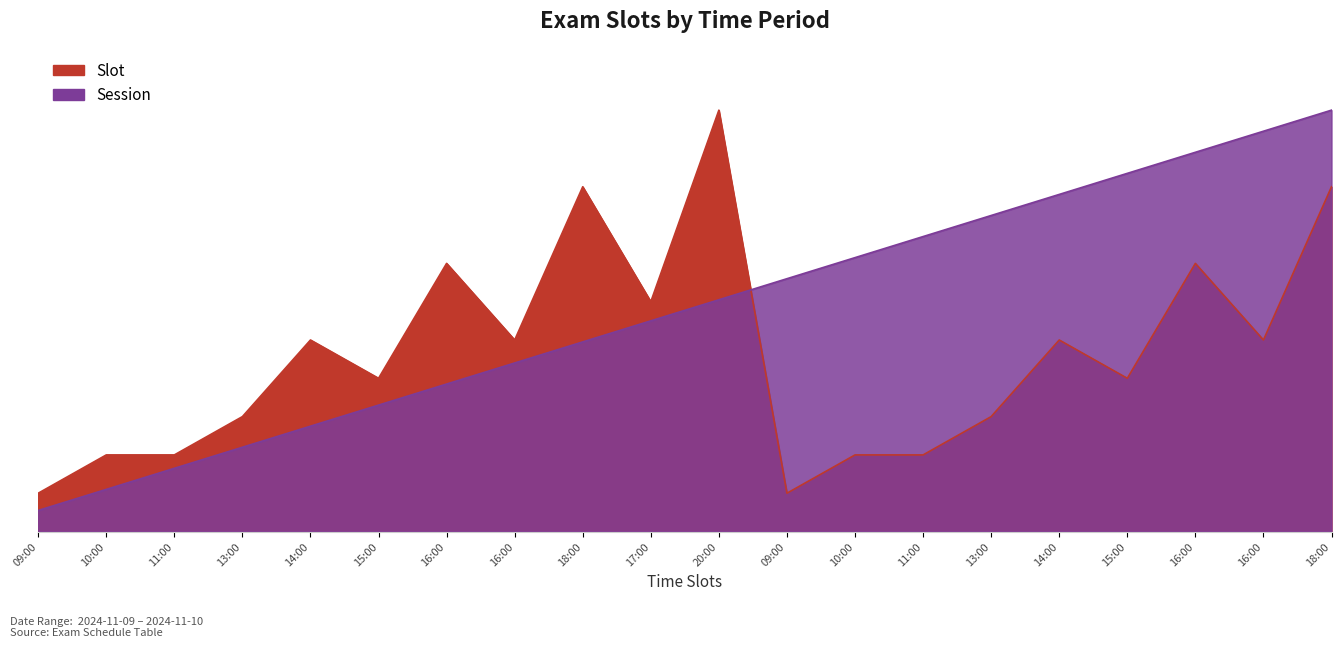

Which series has the largest total across all categories?

Session